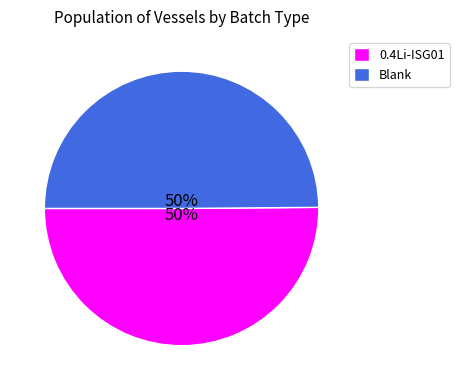

What is the ratio of the value at 0.4Li-ISG01 to the value at Blank?

1.0